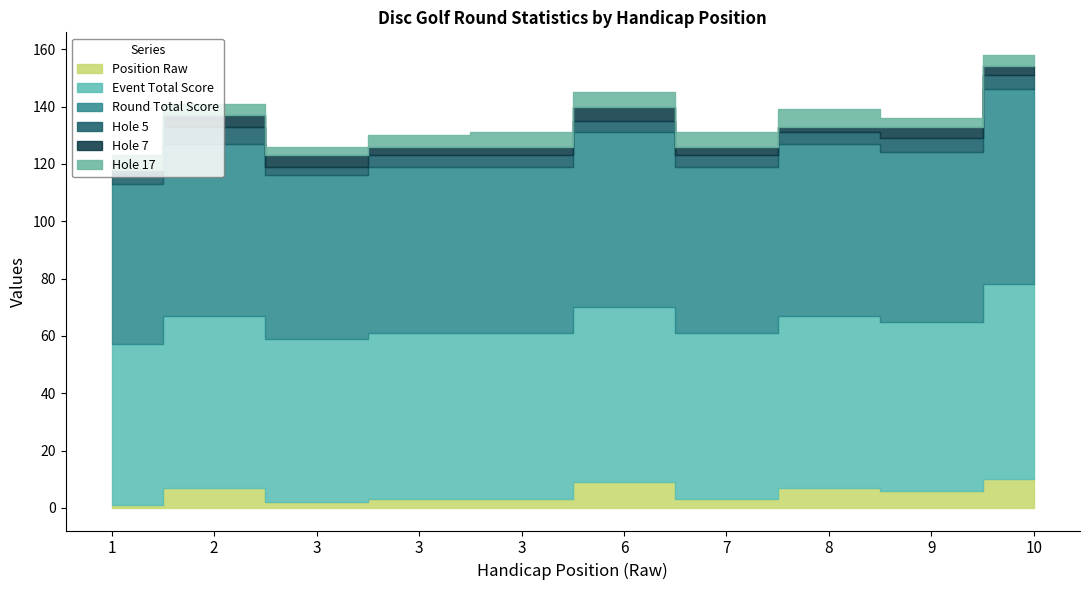

List the labels in order of position_raw value, largest first.

10, 6, 2, 8, 9, 3, 3, 7, 3, 1